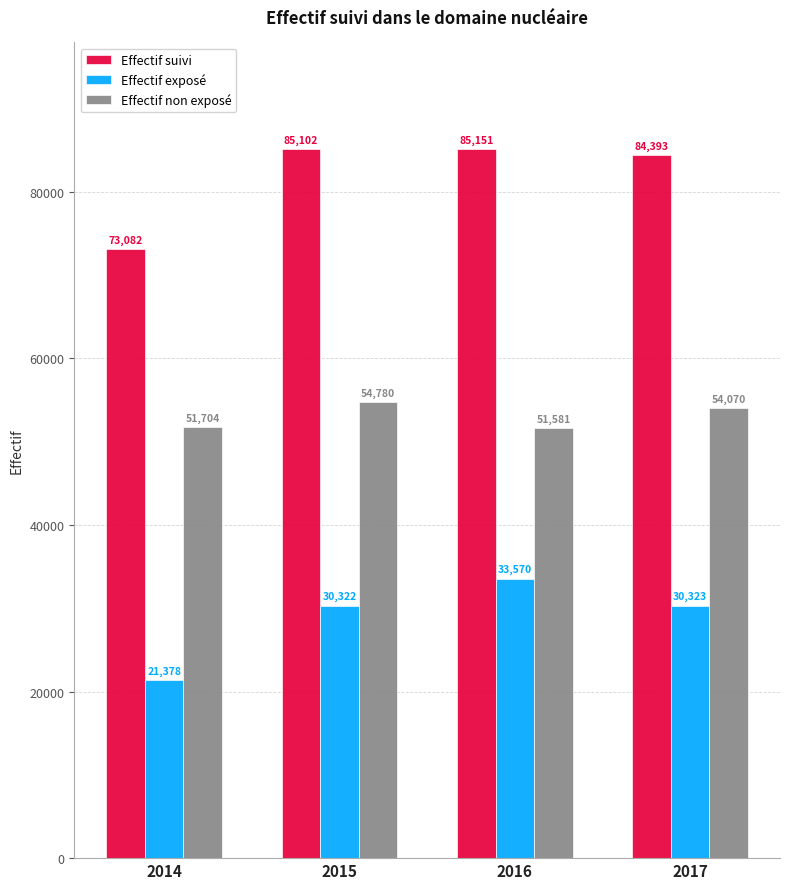

Between 2014 and 2015, which series saw the biggest shift?

Effectif suivi